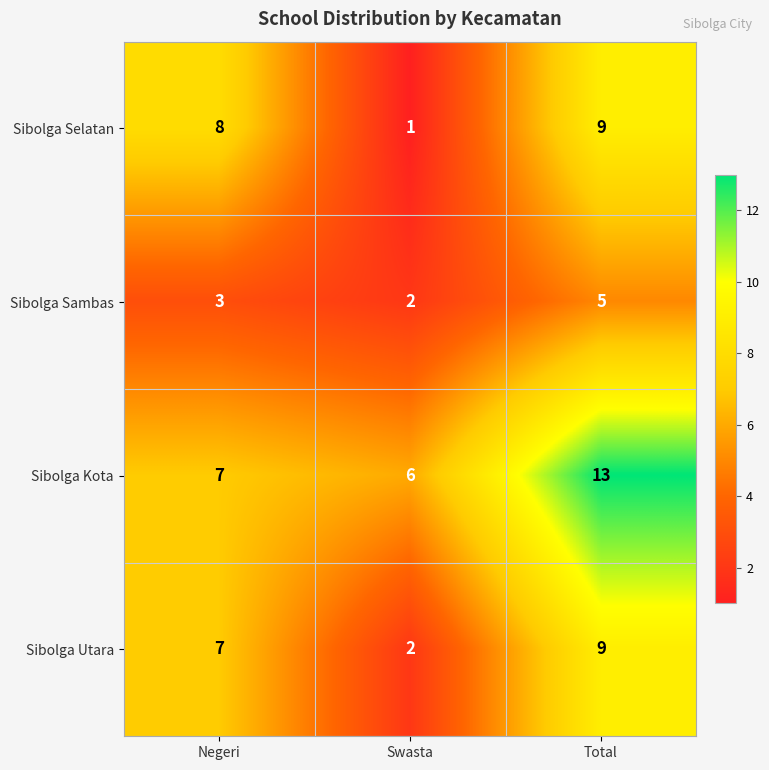

Count the Sibolga Sambas values in the range 2 to 5.

3